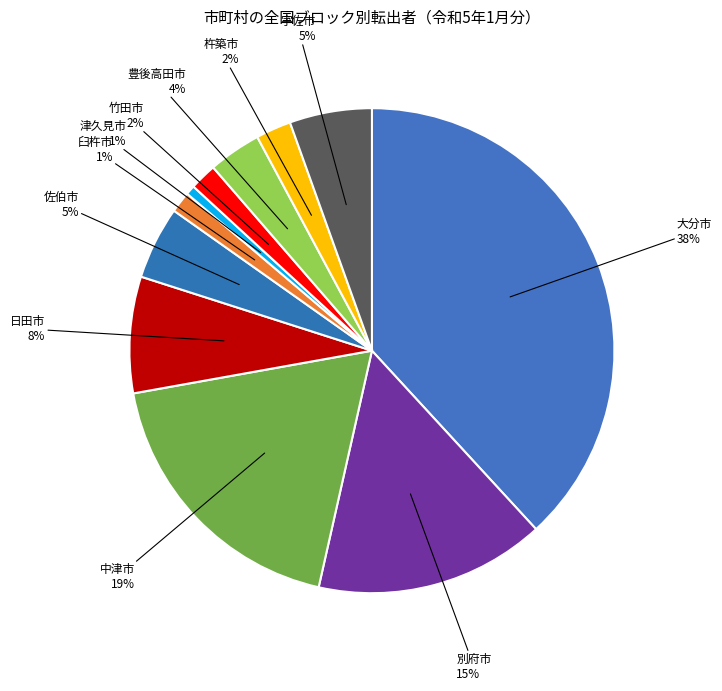

Is the sum of 津久見市 and 大分市 greater than half?

No